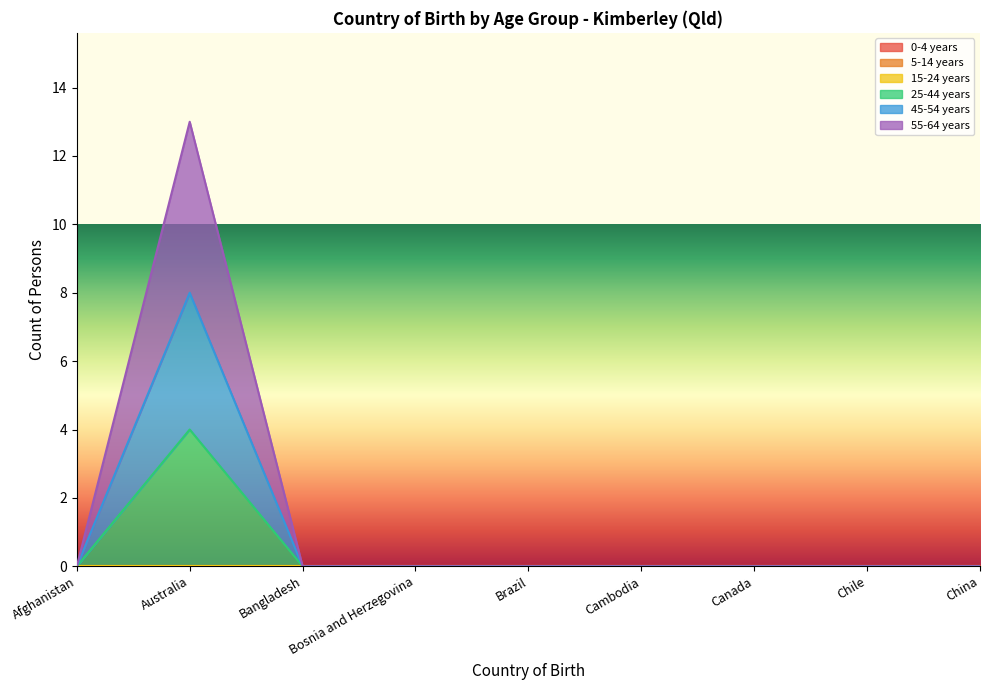

Does the chart have visible grid lines?

No